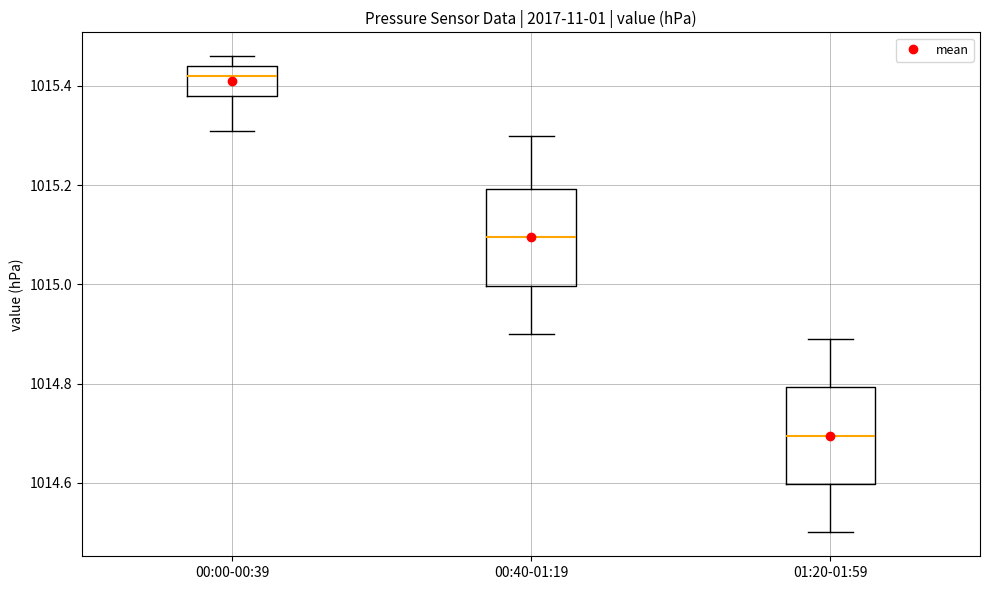

Where does the lower whisker of the box for 00:40-01:19 end on the y-axis? The values are not printed on the chart, so give them approximately, as read against the axis.

1014.90